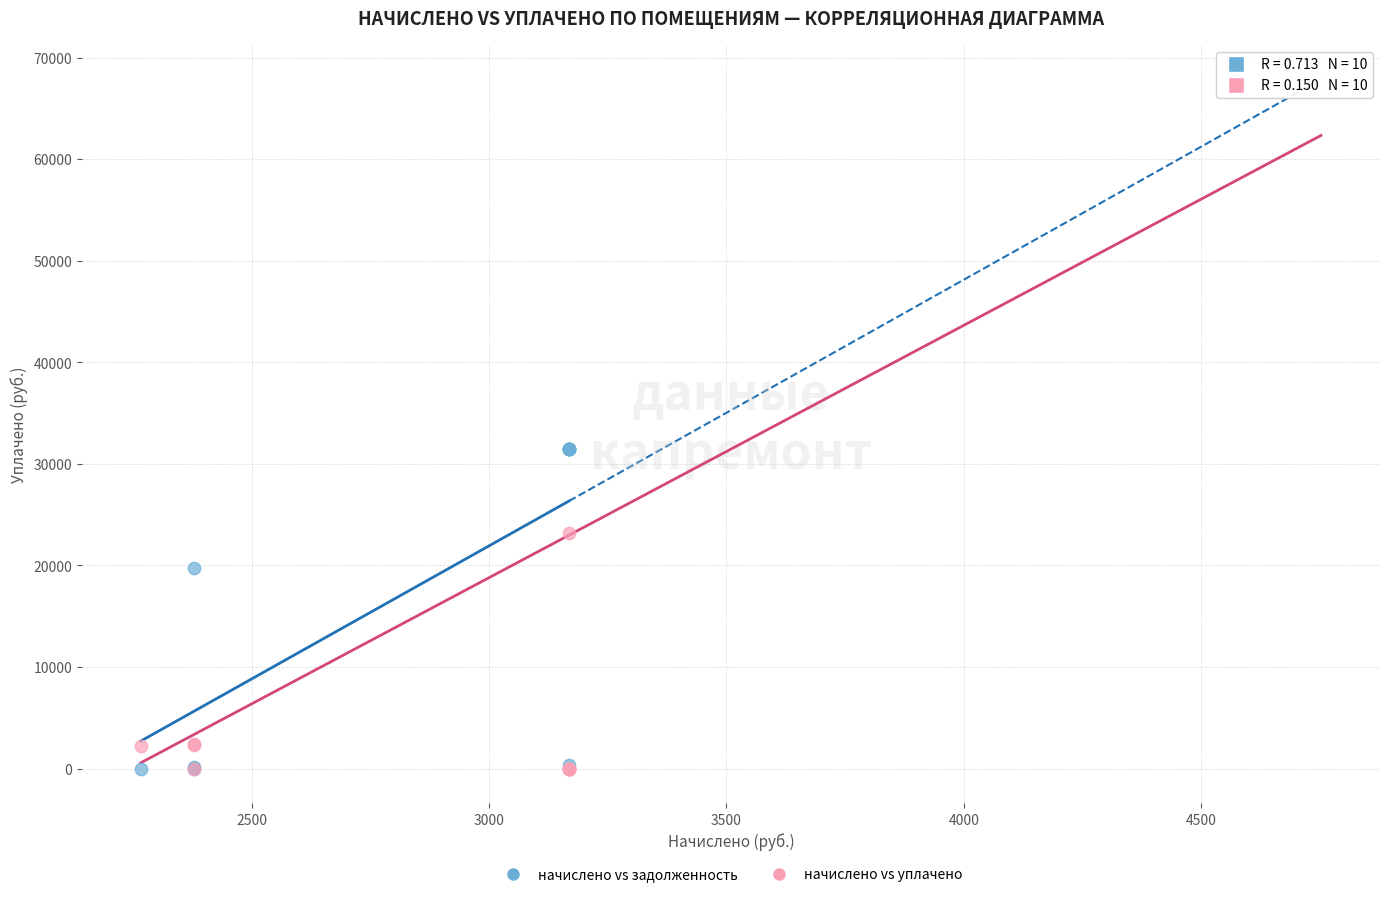

Which series contains the highest Y value?

начислено vs задолженность